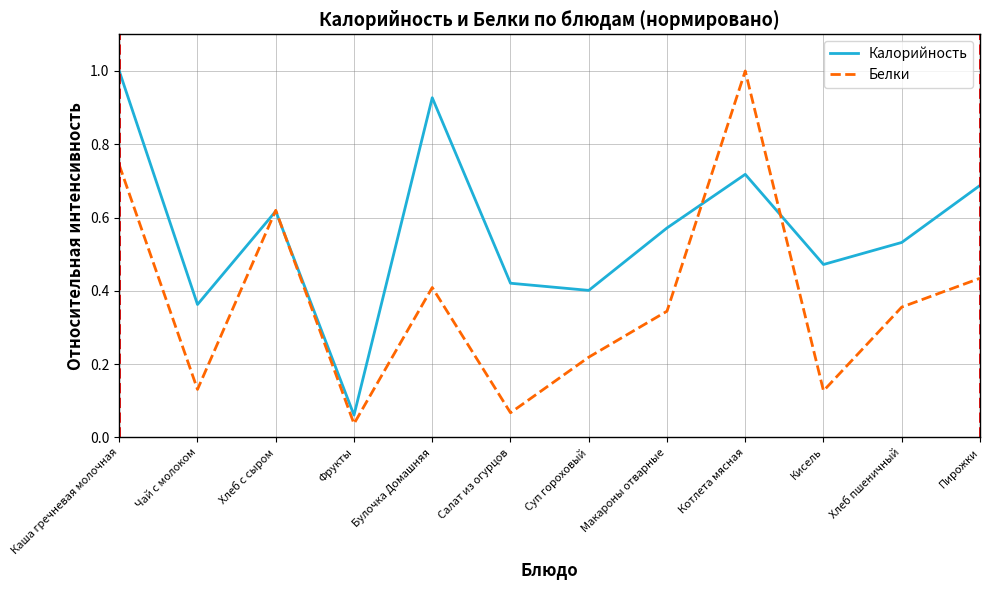

What position from the right is Салат из огурцов?

7